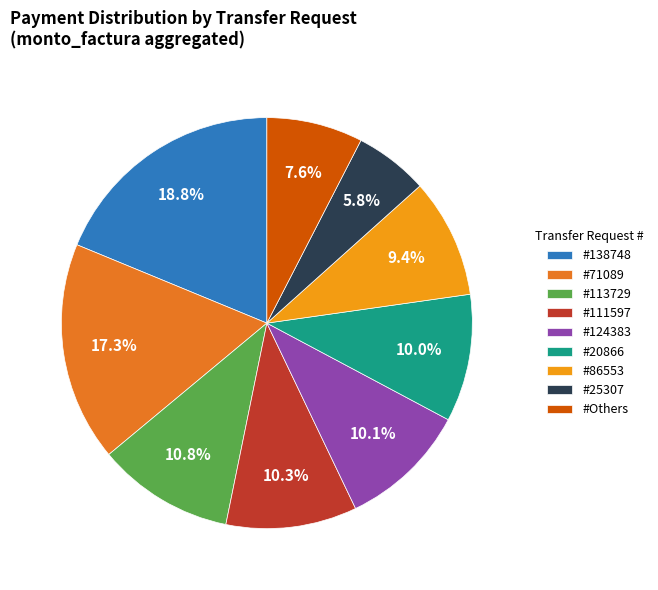

Combined, do #71089 and #86553 account for over 50%?

No